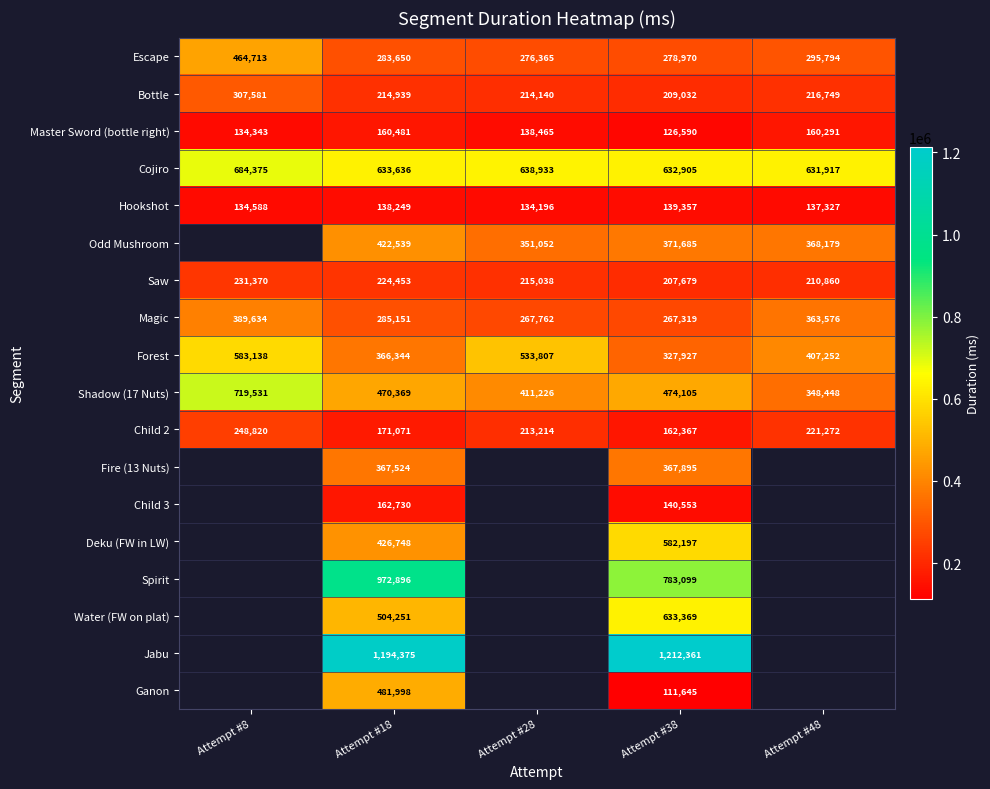

What is the minimum value for Child 2?

162367